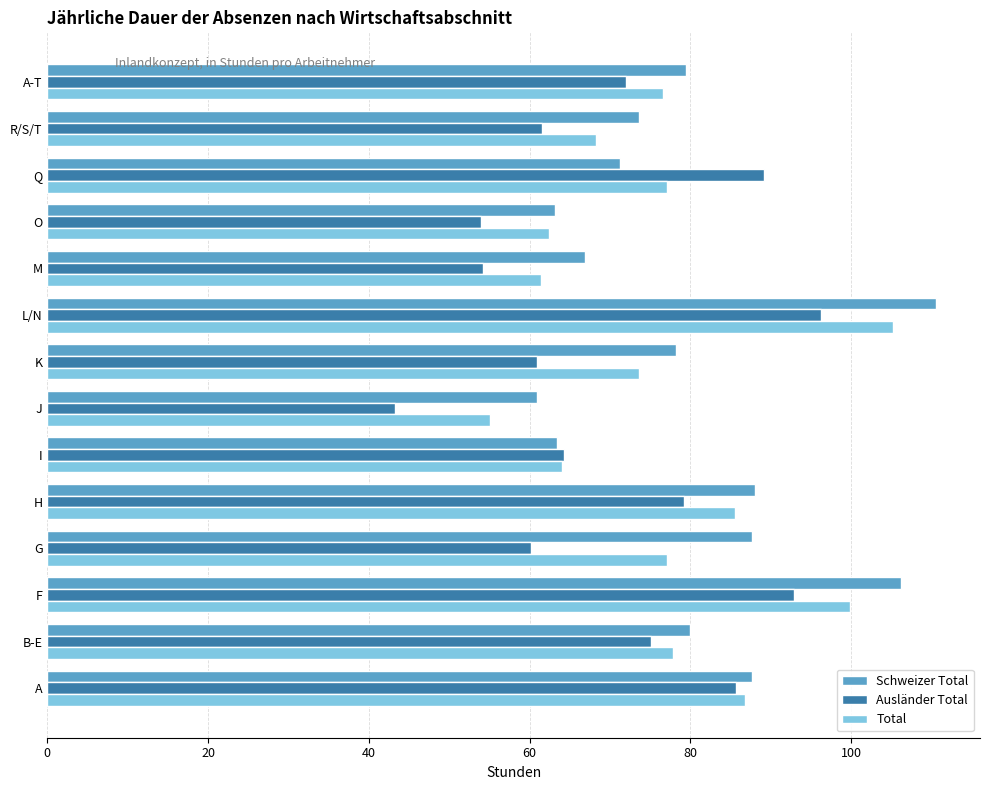

What are all the series names shown in the legend?

Schweizer Total, Ausländer Total, Total